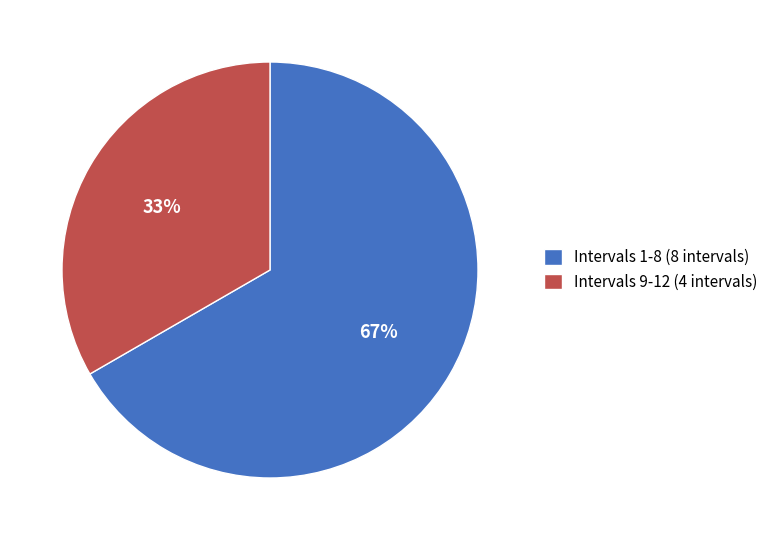

True or false: Intervals 1-8 (8 intervals) accounts for 67% of the total.

True